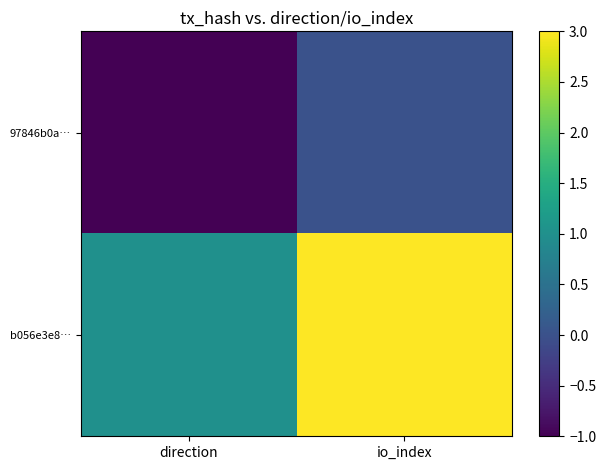

Between direction and io_index, which series saw the biggest shift?

b056e3e8…